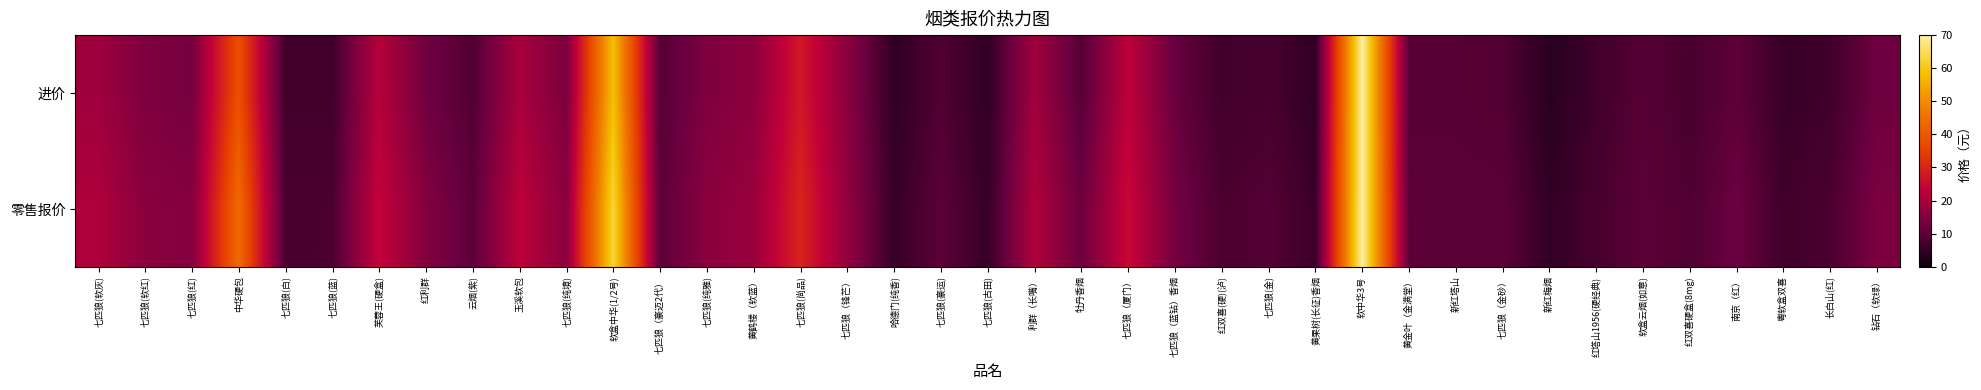

Reading right to left, transcribe all the data shown in this chart.

进价: 钻石（软绿）=12.2	长白山(红)=6.7	粤软盒双喜=5.7	南京（红）=10.3	红双喜硬盒(8mg)=7.5	软盒云烟(如意)=9.3	红塔山1956(硬经典)=6.7	新红梅烟=3.8	七匹狼（金砂）=8.8	新红塔山=9.3	黄金叶（金满堂）=9.3	软中华3号=70.0	黄果树(长征)香烟=4.8	七匹狼(金)=7.6	红双喜(硬)(泸)=6.7	七匹狼（蓝钻）香烟=11.4	七匹狼（厦门）=22.9	牡丹香烟=9.3	利群（长嘴）=19.1	七匹狼(古田)=4.8	七匹狼(豪运)=8.6	哈德门(纯香)=4.8	七匹狼（锋芒）=15.8	七匹狼(尚品)=27.6	黄鹤楼（软蓝）=16.4	七匹狼(纯雅)=14.3	七匹狼（豪迈2代）=9.3	软盒中华(1/2号)=58.3	七匹狼(纯境)=14.0	玉溪软包=20.1	云烟(紫)=8.8	红利群=12.3	芙蓉王(硬盒)=21.8	七匹狼(蓝)=6.7	七匹狼(白)=6.7	中华硬包=38.2	七匹狼(红)=13.2	七匹狼(软红)=14.3	七匹狼(软灰)=18.8
零售报价: 钻石（软绿）=14.0	长白山(红)=8.0	粤软盒双喜=6.5	南京（红）=12.0	红双喜硬盒(8mg)=8.5	软盒云烟(如意)=10.0	红塔山1956(硬经典)=7.5	新红梅烟=5.0	七匹狼（金砂）=10.0	新红塔山=10.0	黄金叶（金满堂）=10.0	软中华3号=70.0	黄果树(长征)香烟=6.0	七匹狼(金)=9.0	红双喜(硬)(泸)=8.0	七匹狼（蓝钻）香烟=13.0	七匹狼（厦门）=25.0	牡丹香烟=12.0	利群（长嘴）=21.0	七匹狼(古田)=5.5	七匹狼(豪运)=10.0	哈德门(纯香)=5.5	七匹狼（锋芒）=17.0	七匹狼(尚品)=30.0	黄鹤楼（软蓝）=18.0	七匹狼(纯雅)=16.0	七匹狼（豪迈2代）=10.0	软盒中华(1/2号)=63.0	七匹狼(纯境)=16.0	玉溪软包=23.0	云烟(紫)=10.0	红利群=15.0	芙蓉王(硬盒)=24.0	七匹狼(蓝)=8.0	七匹狼(白)=8.0	中华硬包=44.0	七匹狼(红)=15.0	七匹狼(软红)=16.0	七匹狼(软灰)=21.0